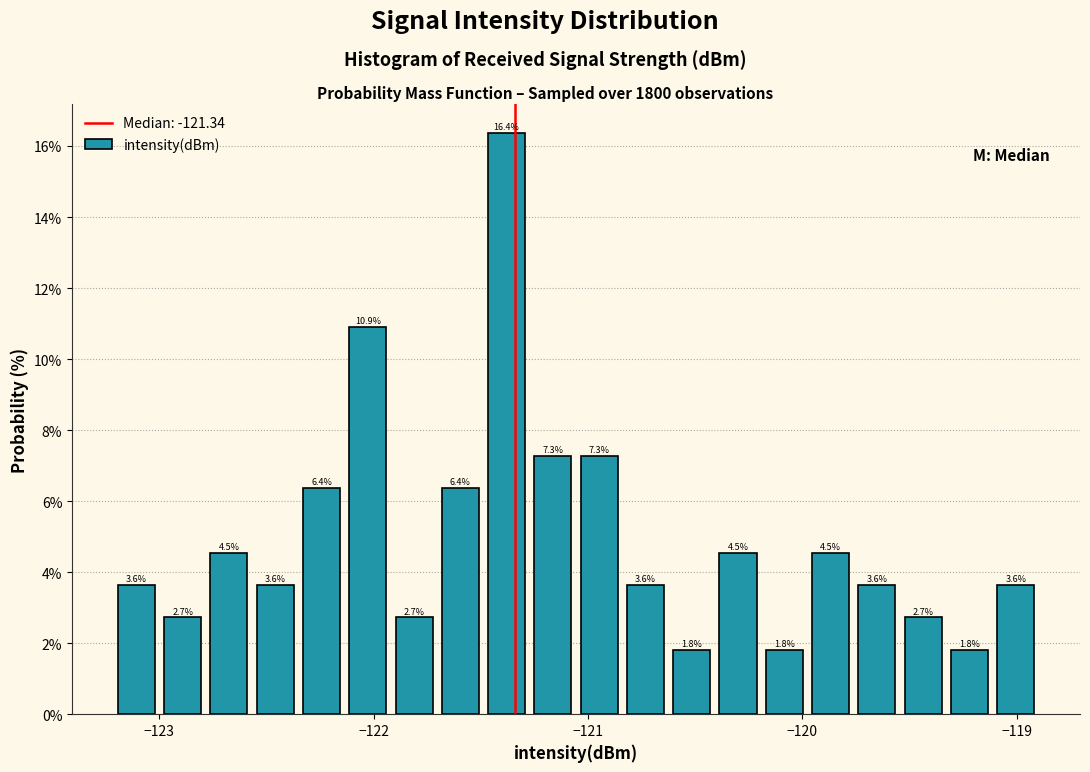

Read against the x-axis, roughly where is the centre of the tallest bar?

-121.4